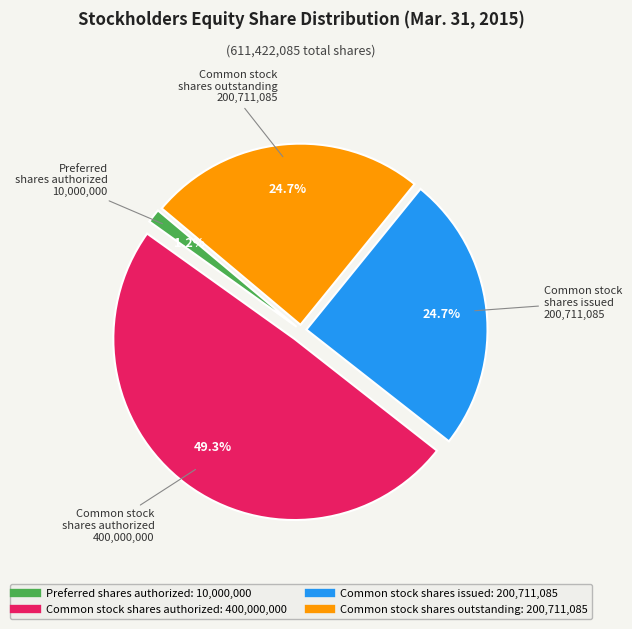

Is there any slice that represents more than half of the pie?

No